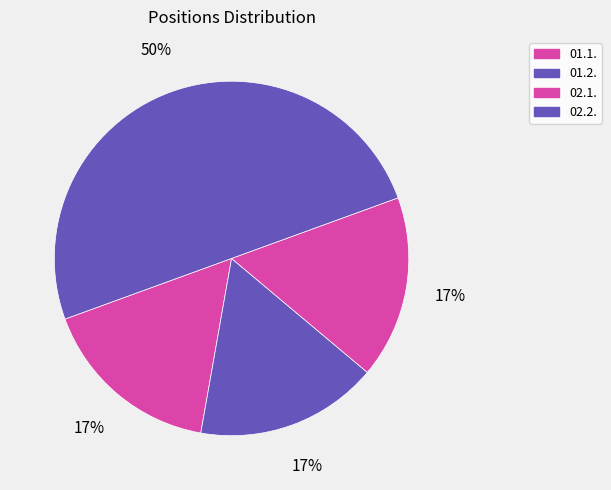

How many slices are in this pie chart?

4